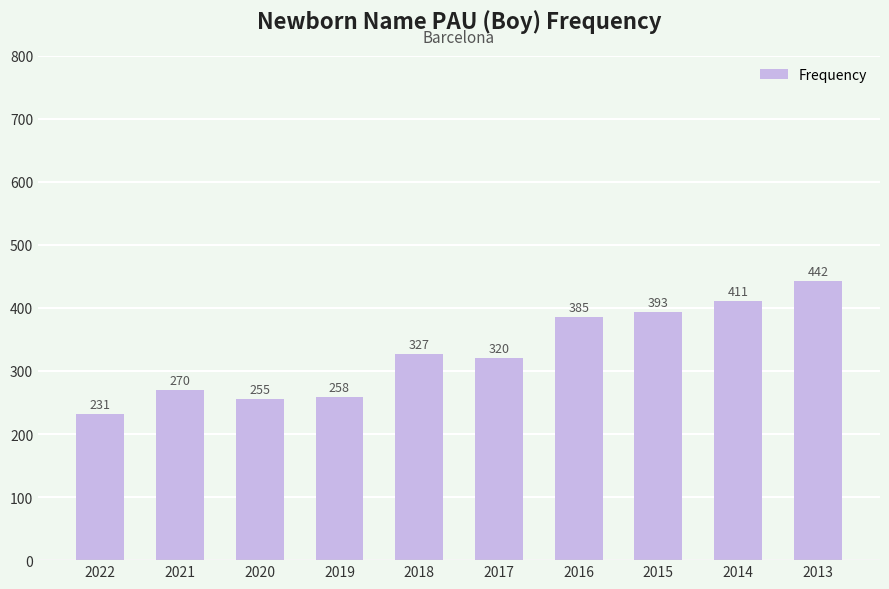

At which label is the value closest to 336?

2018